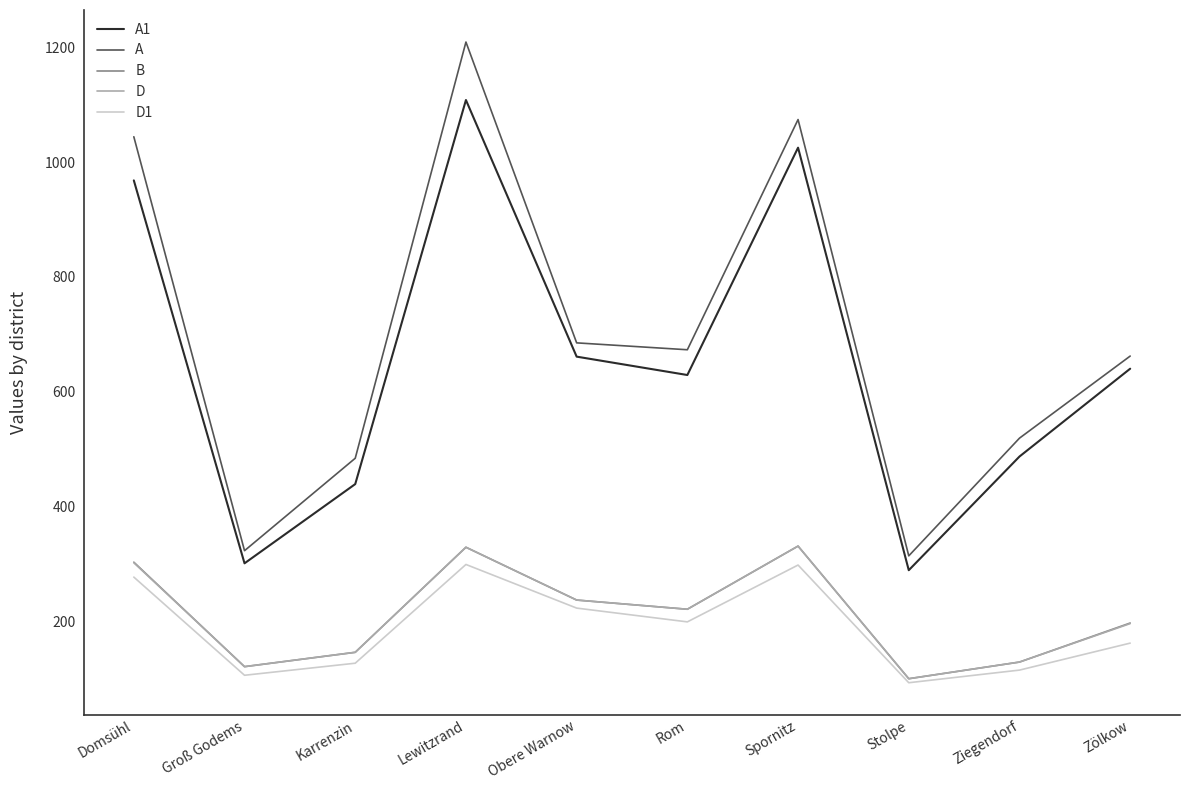

What is the total value across all series at Obere Warnow?

2043